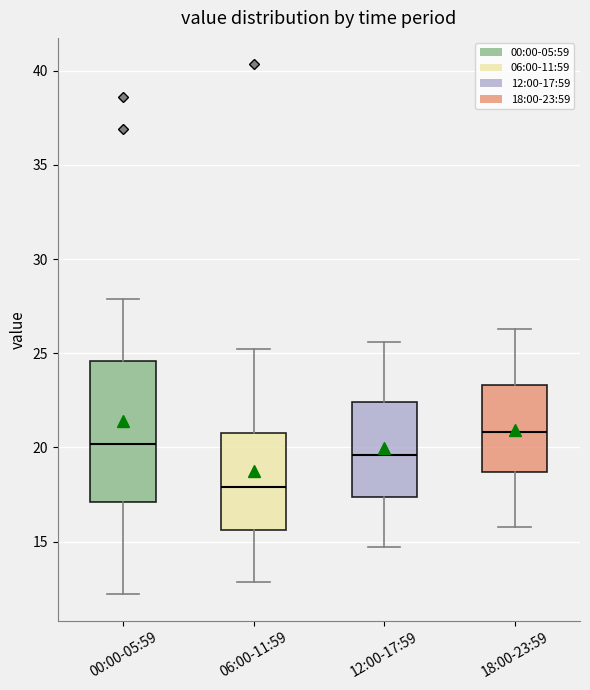

Comparing the boxes themselves (not the whiskers), which one is the tallest?

00:00-05:59